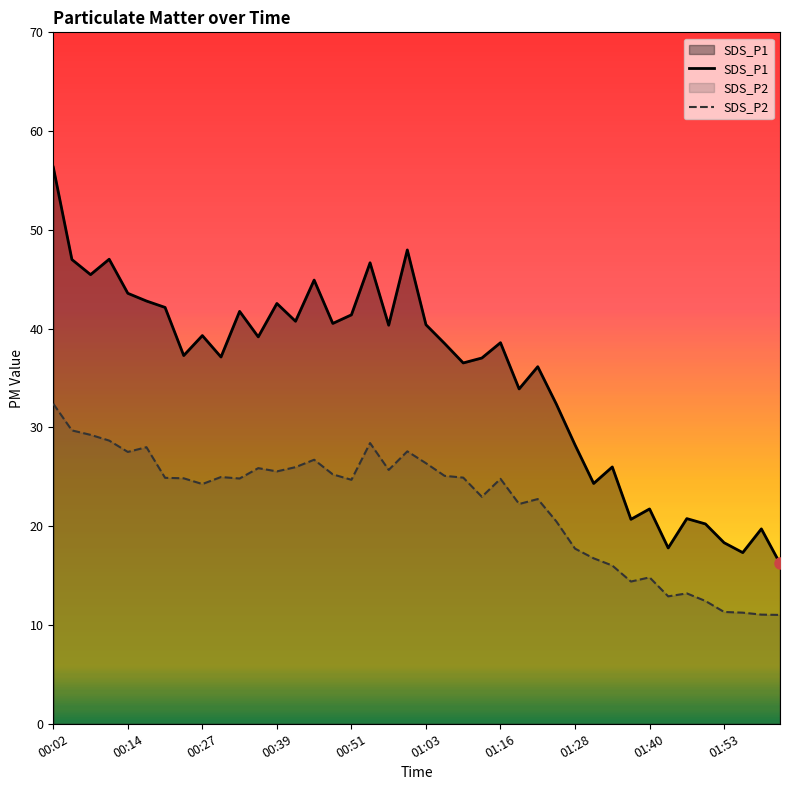

At which category is the sum across all series the highest?

00:02